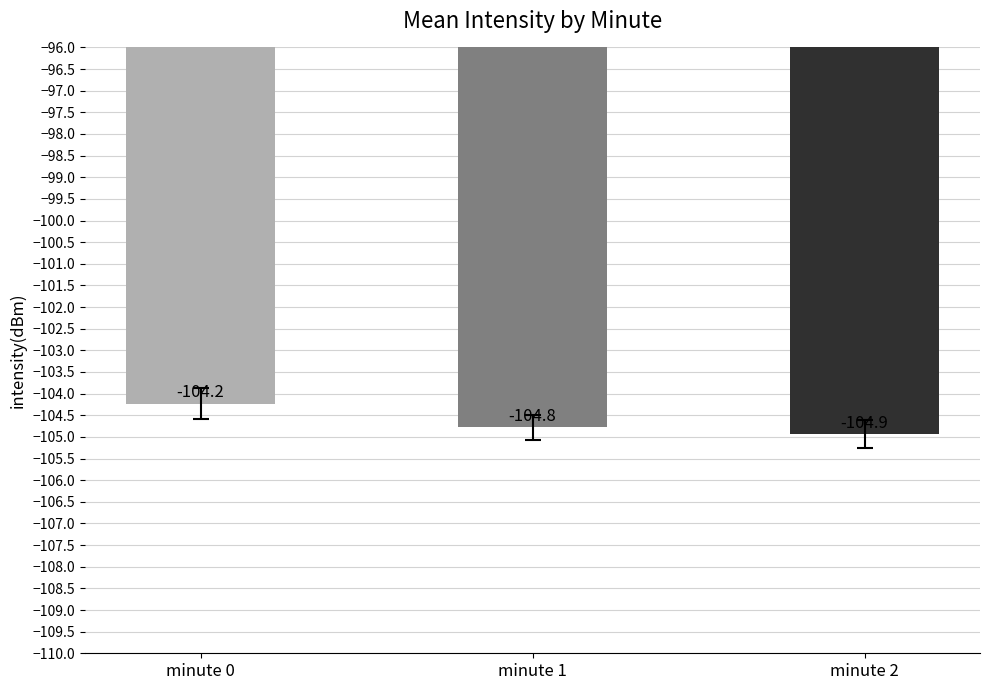

What is the change in value from minute 0 to minute 2?

-0.7